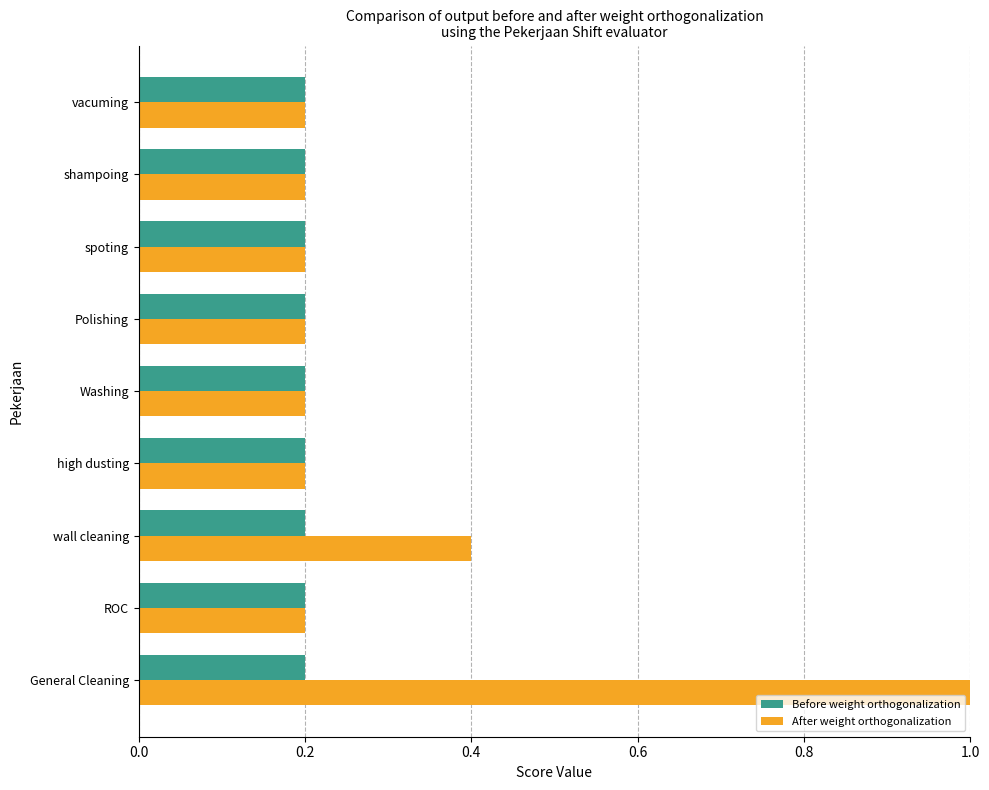

Which series has the widest spread of values?

After weight orthogonalization